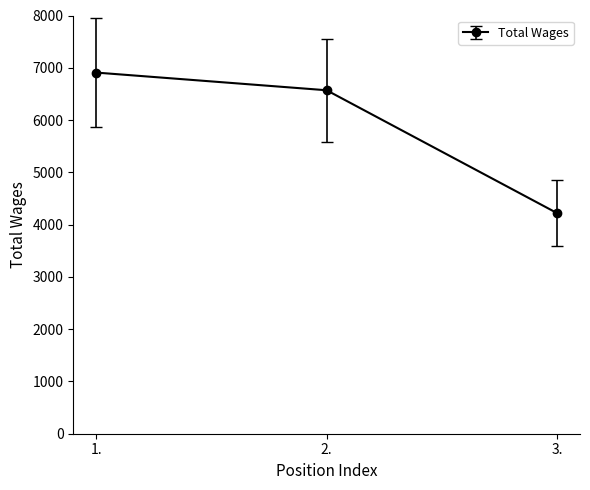

What position from the left is 1.?

1